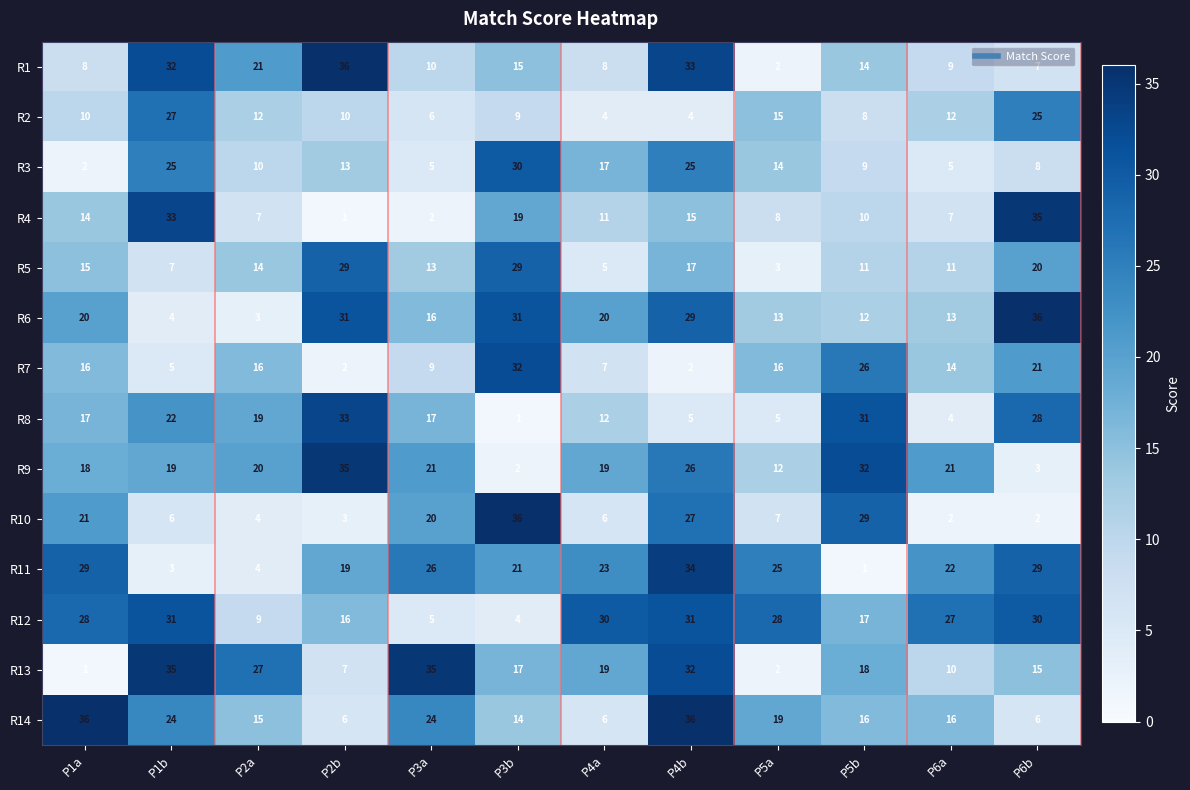

True or false: R10 has a value of 4 at P2a.

True